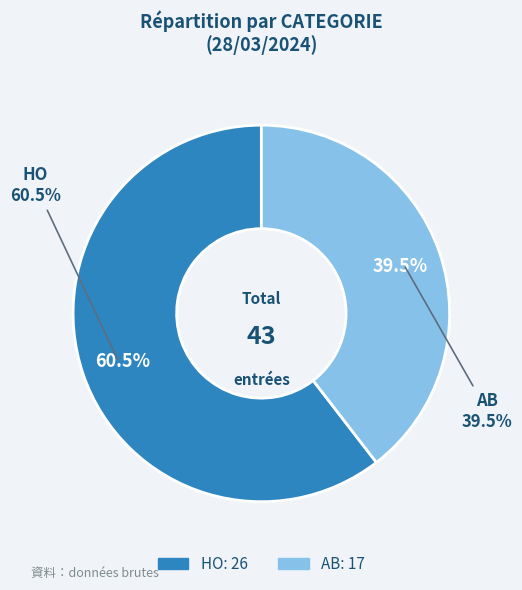

How many segments does this pie chart have?

2